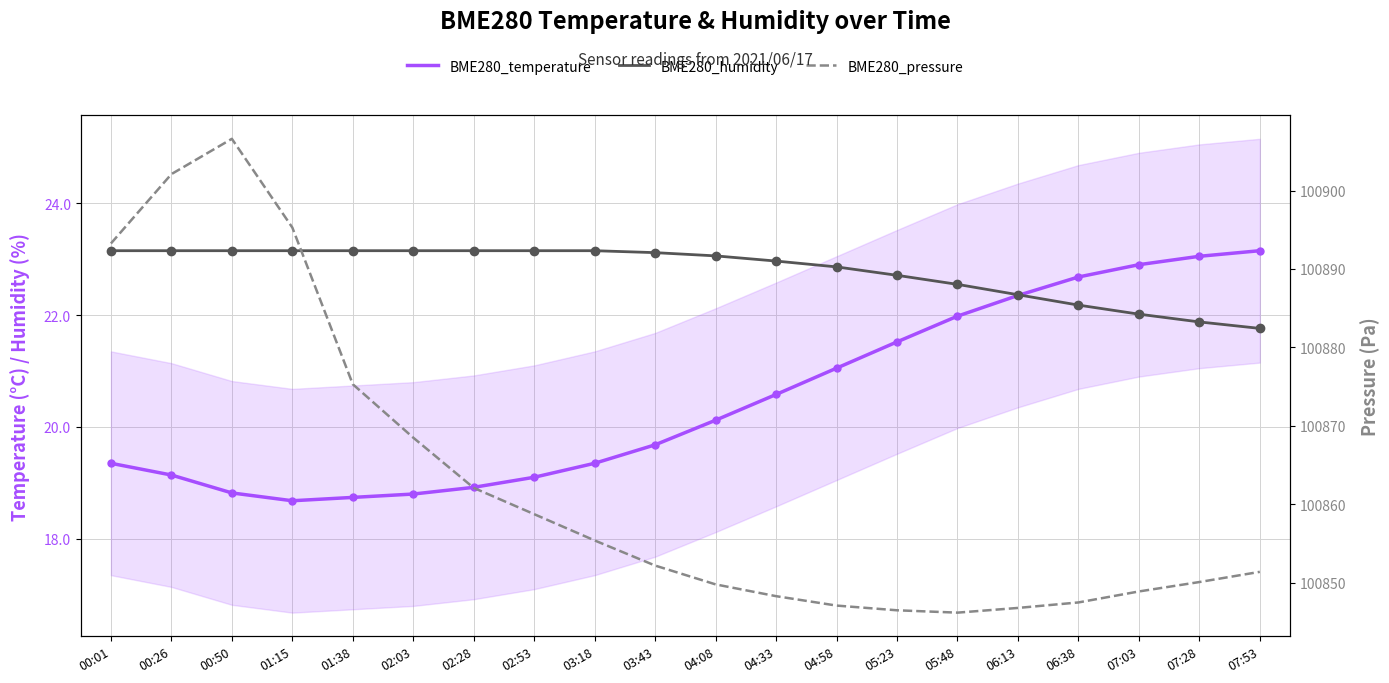

What is the value of the BME280_humidity point at the 8th from the left?

23.1